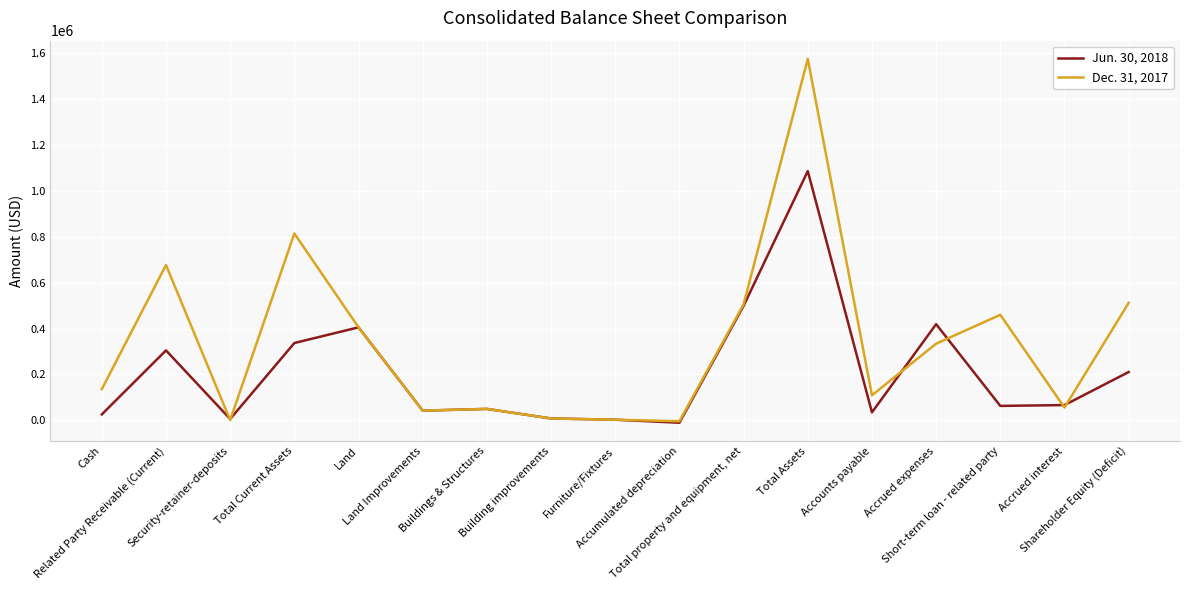

How many lines are shown in the chart?

2